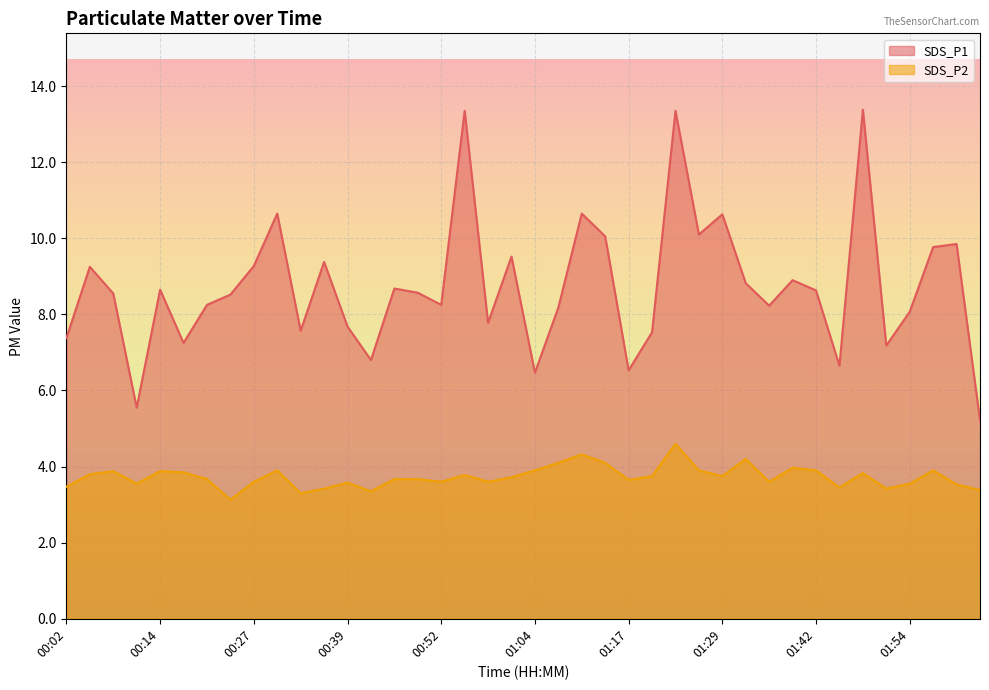

What is the average value of the SDS_P2 series?

3.7